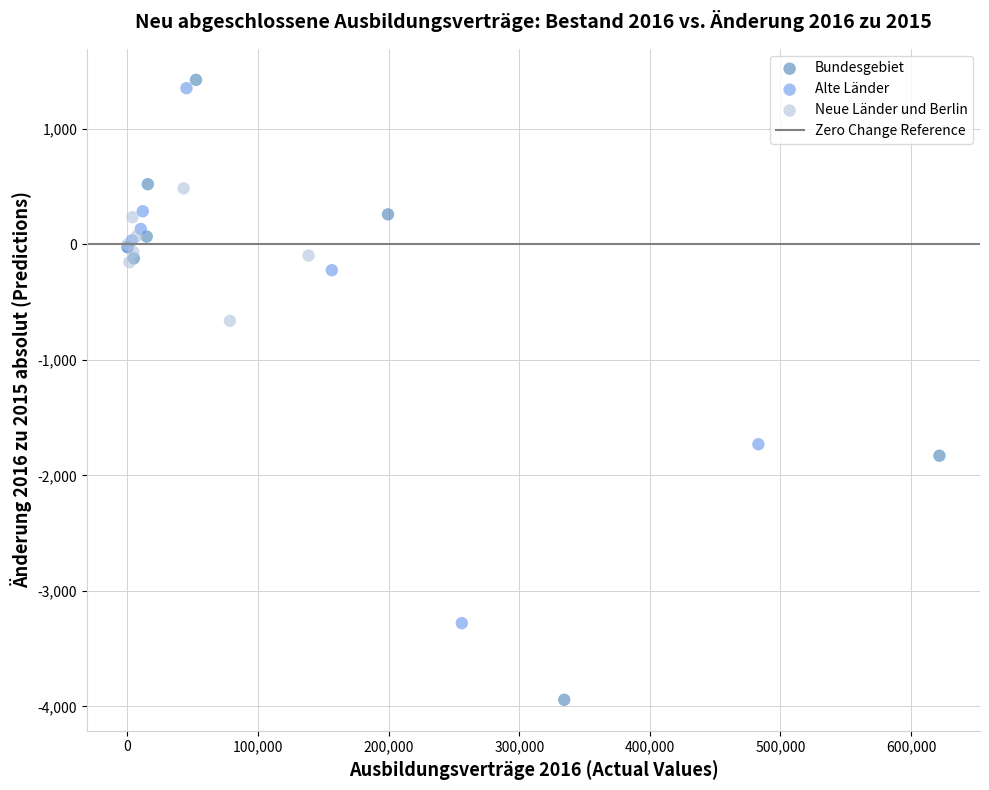

Which series has the largest Y range (max minus min)?

Bundesgebiet